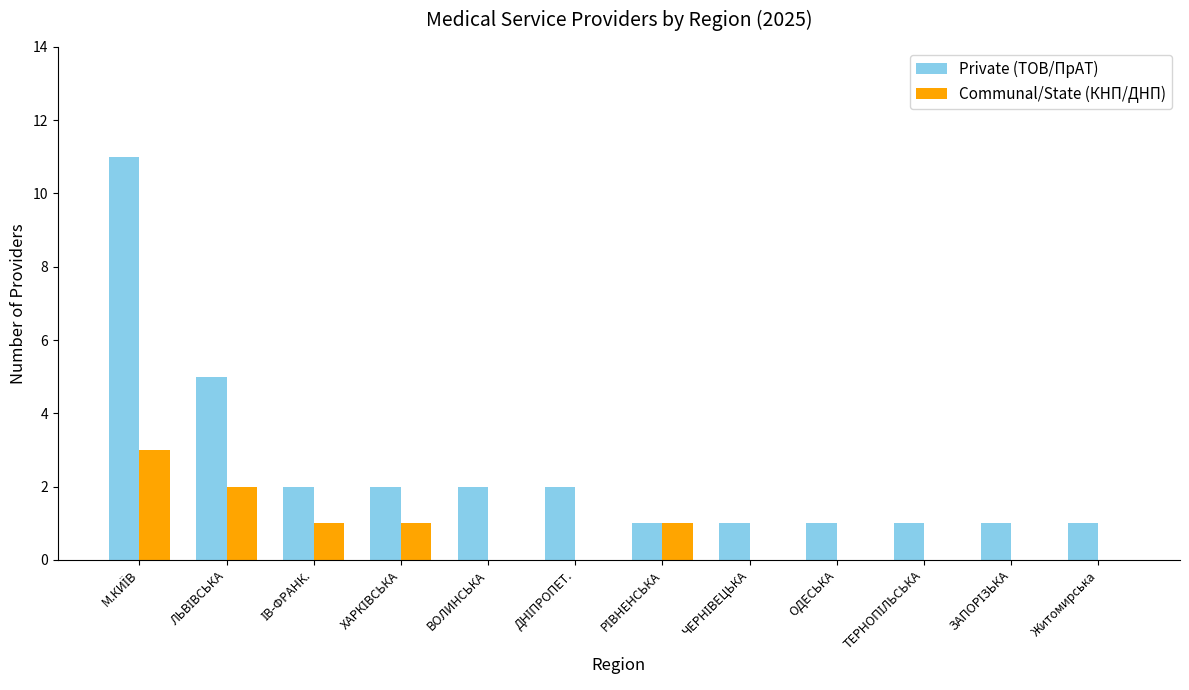

Which series has the largest total across all categories?

Private (ТОВ/ПрАТ)